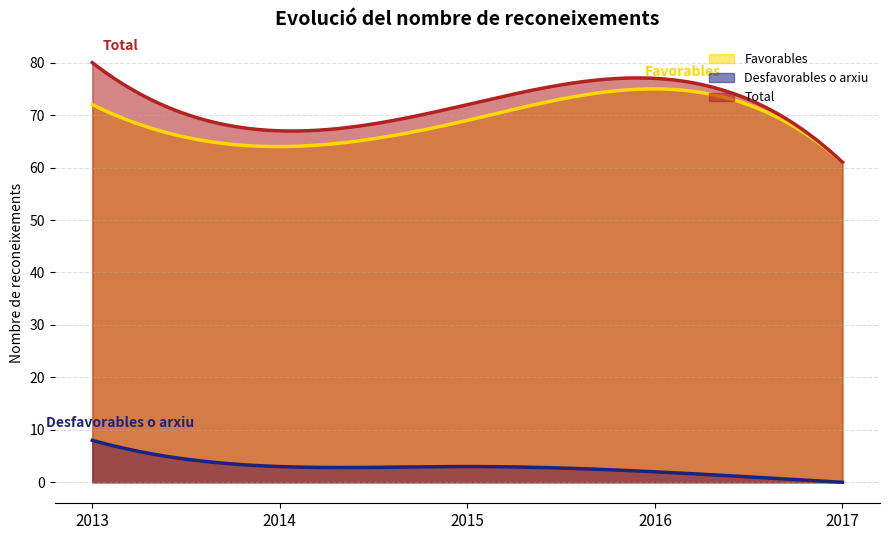

List the labels in order of Desfavorables o arxiu value, smallest first.

2017, 2016, 2014, 2015, 2013